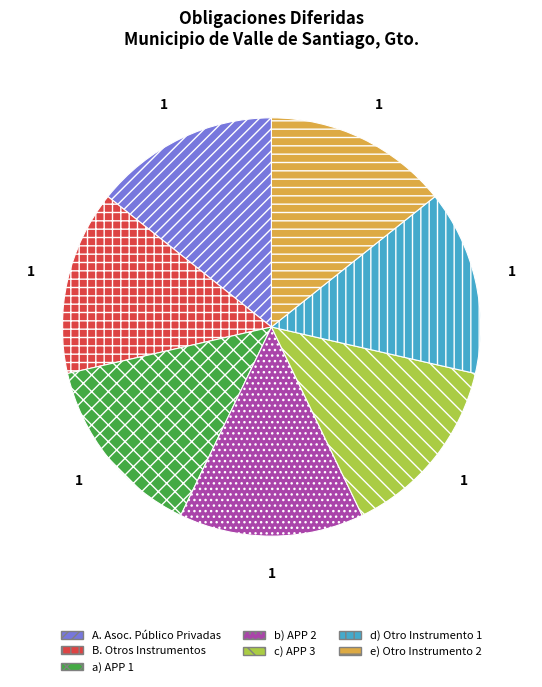

Is the sum of a) APP 1 and b) APP 2 greater than half?

No